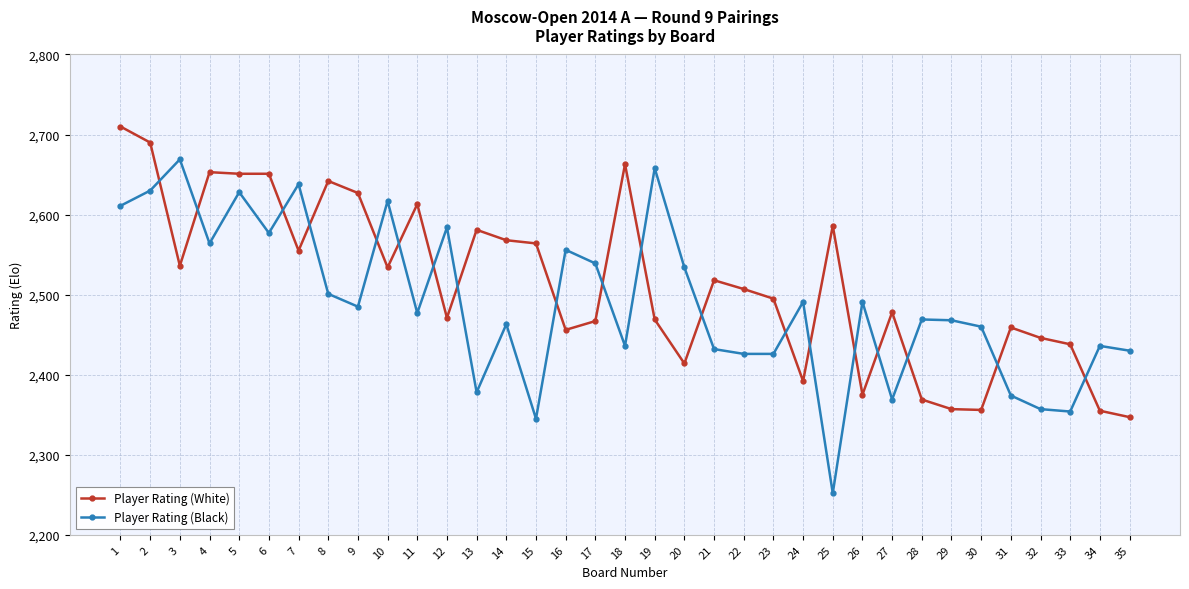

At which label does Player Rating (Black) first exceed 2477?

1